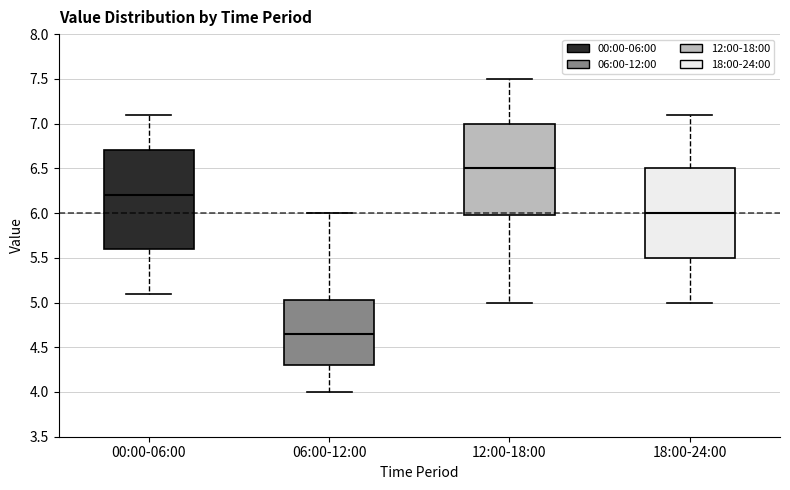

Which box is the tallest, from its lower edge to its upper edge?

00:00-06:00